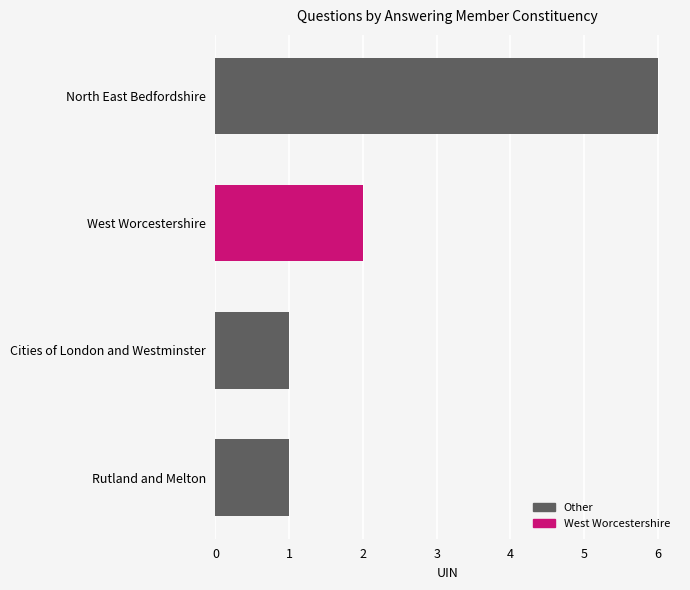

What is the minimum value shown in the chart?

1